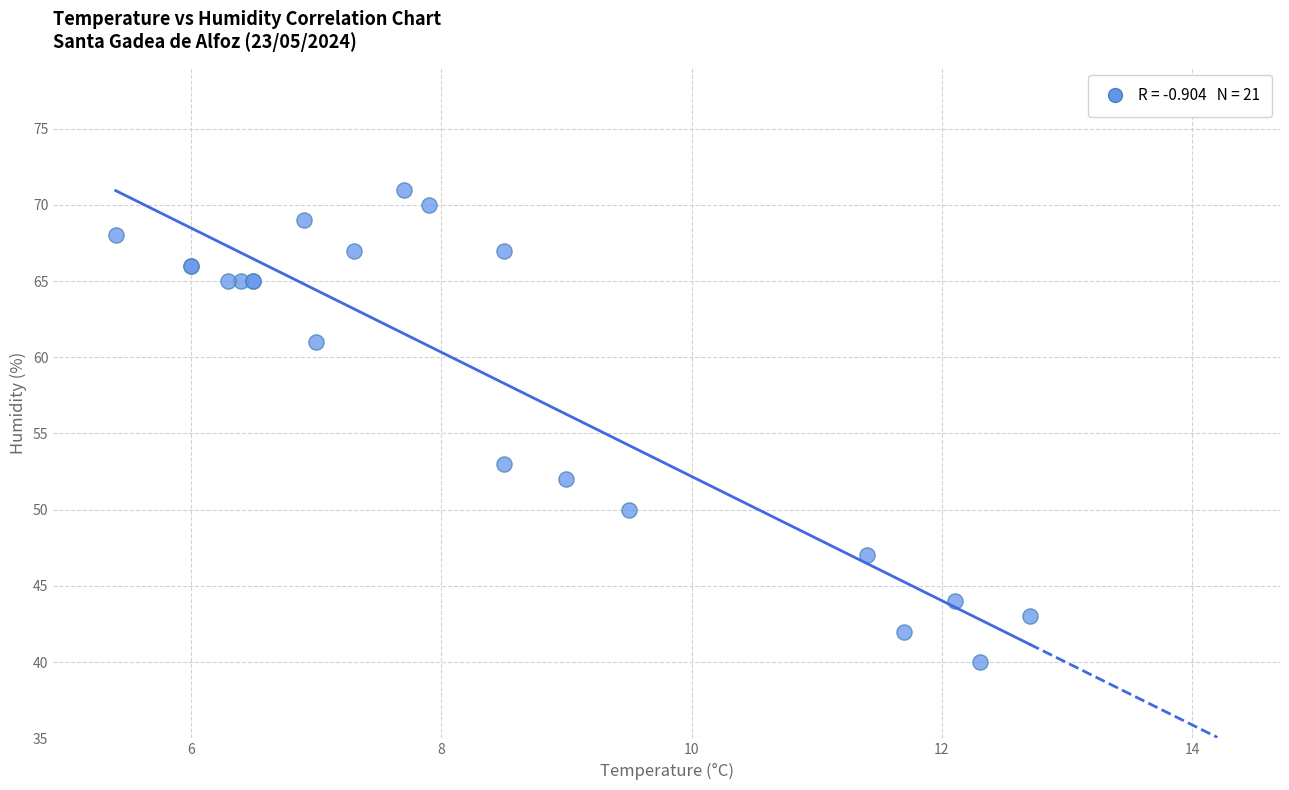

What Y value in the scatter plot is closest to 55?

53